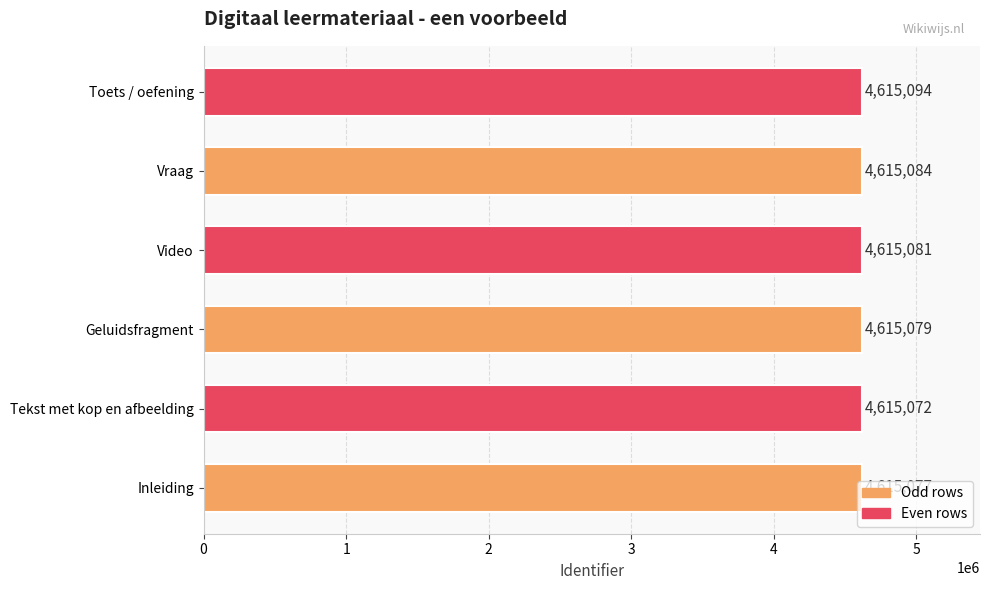

What is the ratio of the value at Inleiding to the value at Vraag?

1.0